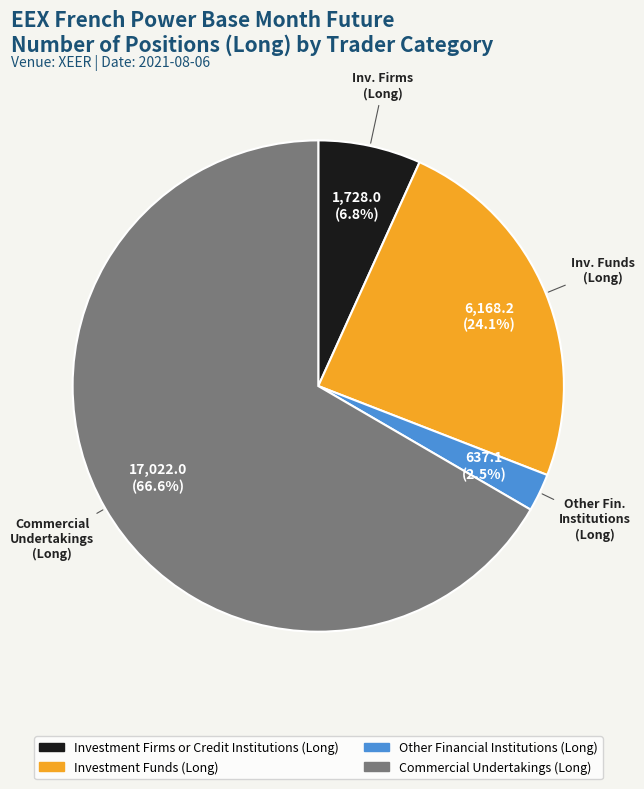

Is there a majority slice in this chart?

Yes